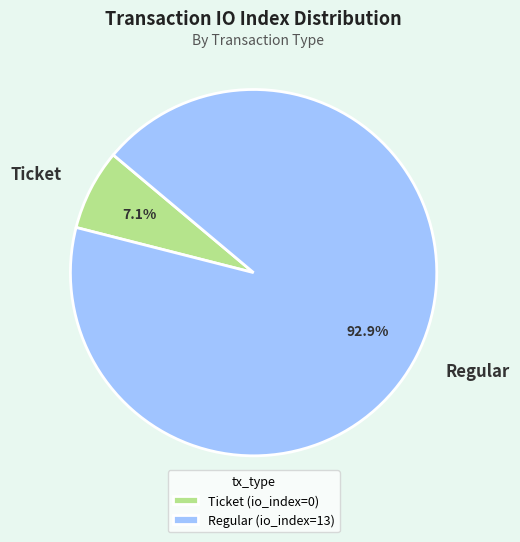

Is there any slice that represents more than half of the pie?

Yes